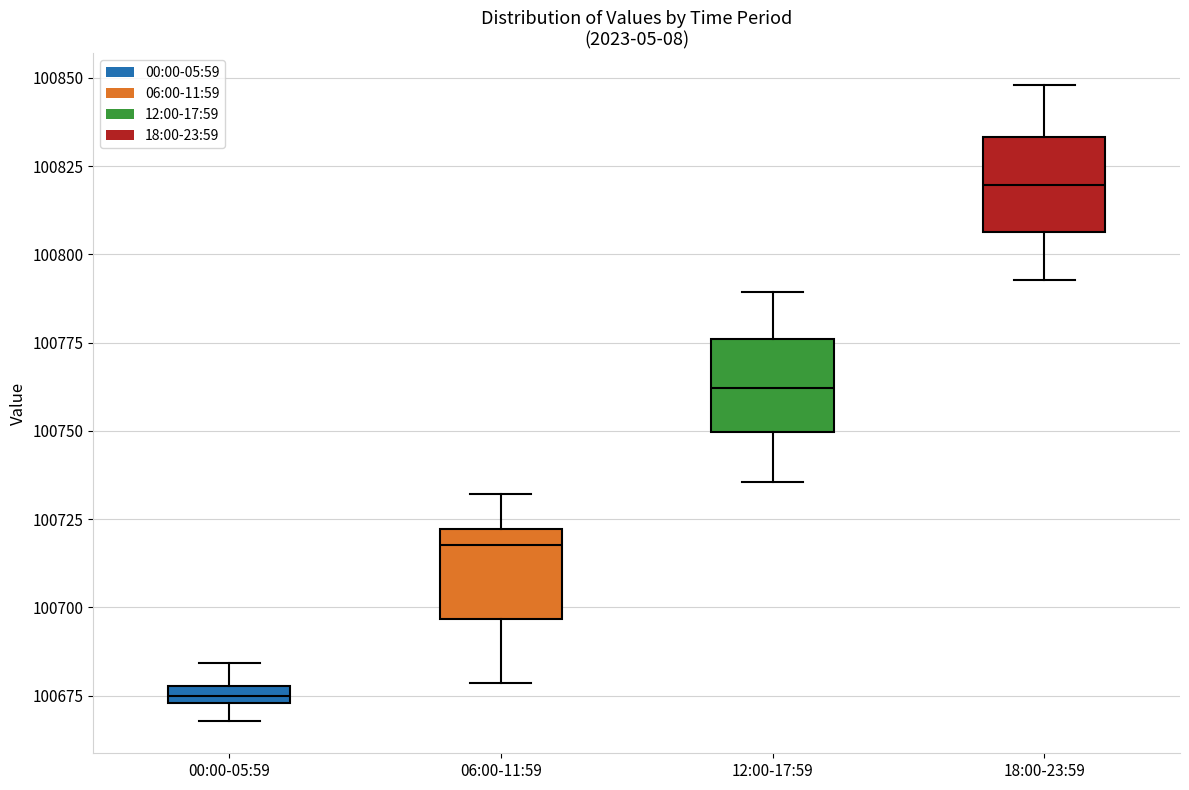

Where does the upper whisker of the box for 12:00-17:59 end on the y-axis? The values are not printed on the chart, so give them approximately, as read against the axis.

100790